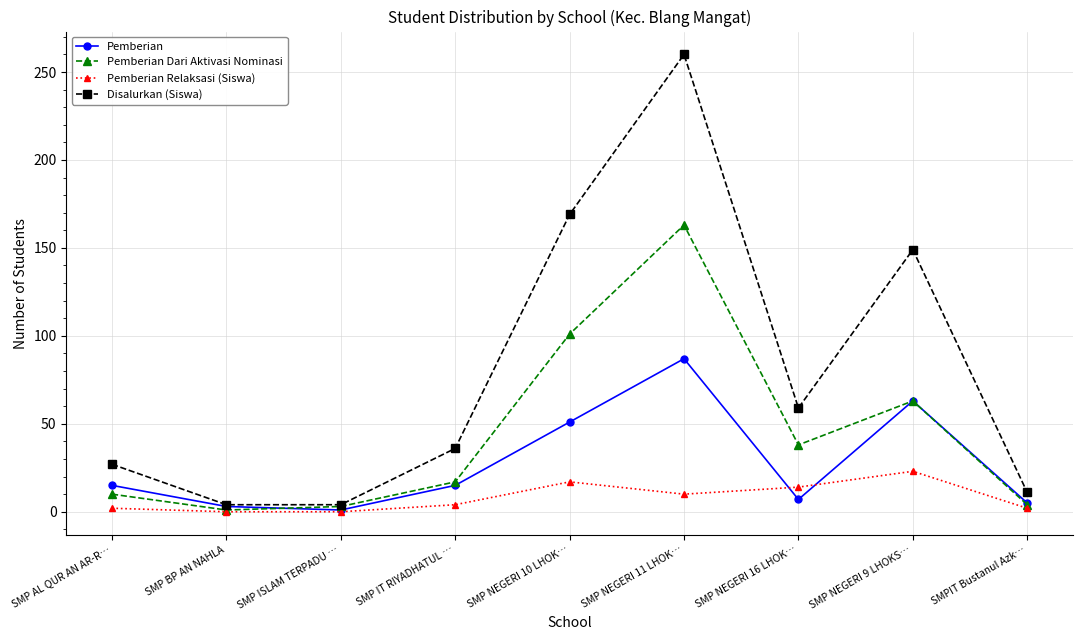

The Pemberian Dari Aktivasi Nominasi series shows 163 at SMP NEGERI 11 LHOK…. True or false?

True